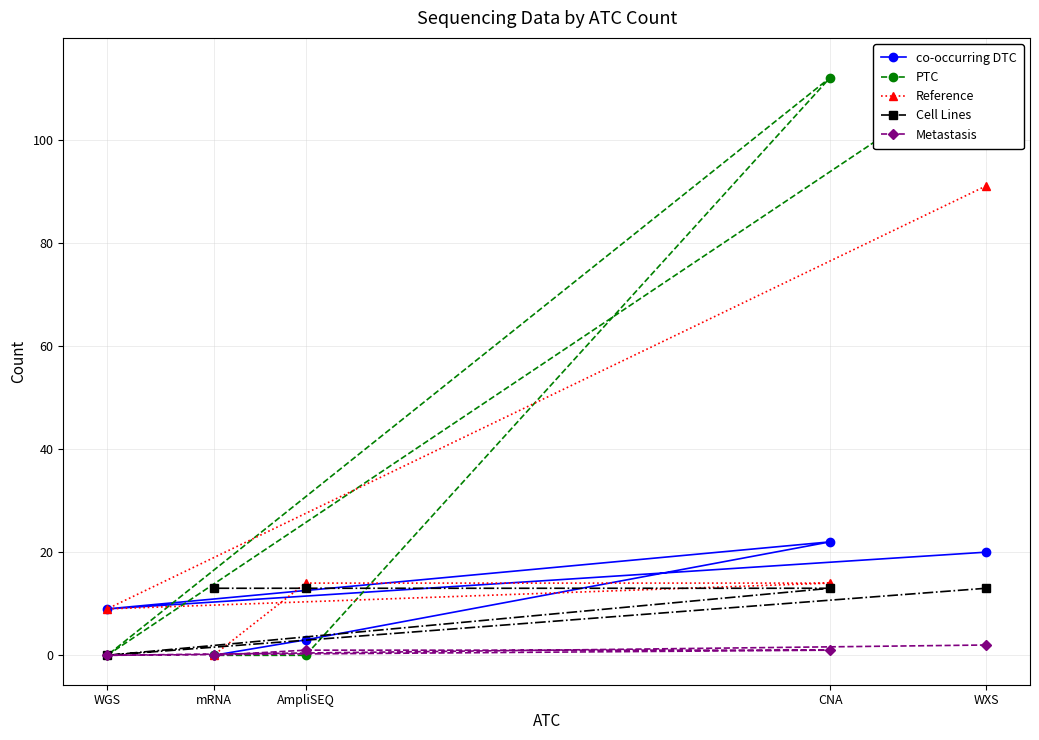

True or false: Reference and PTC cross at least once.

True